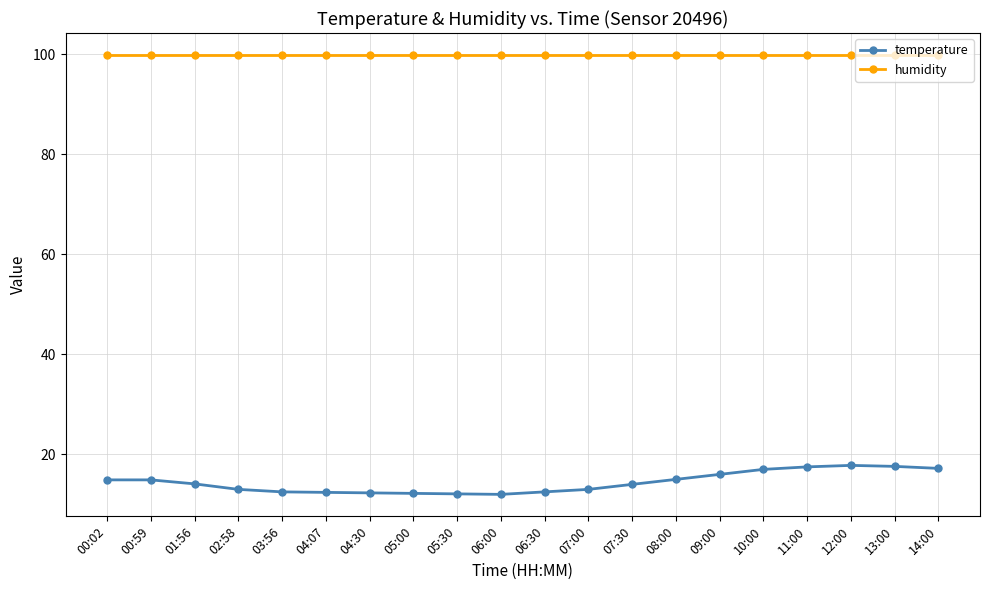

What is the spread (max minus min) of values at 08:00?

84.9